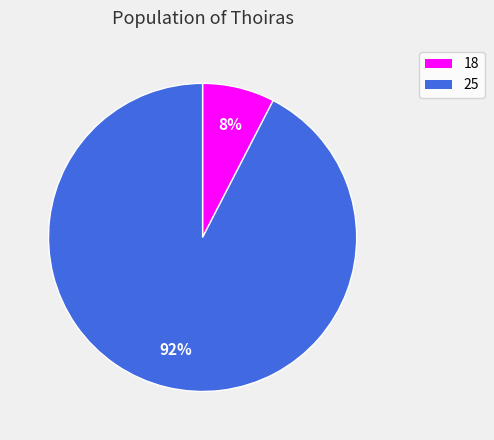

The 18 slice represents 8% of the pie. True or false?

True